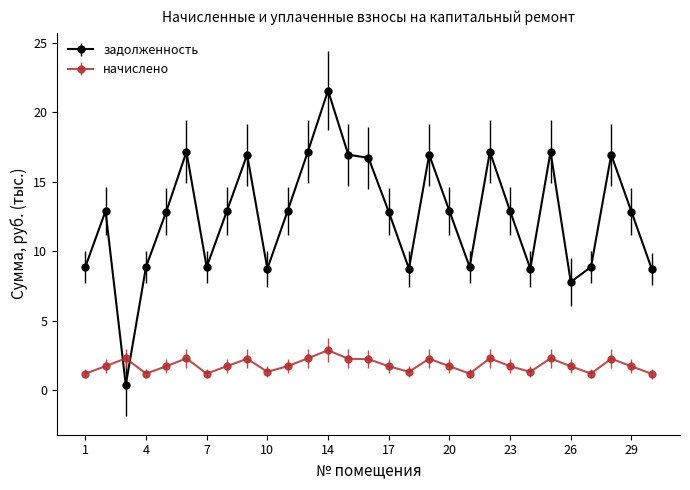

True or false: задолженность has more than 0 interior local peaks.

True